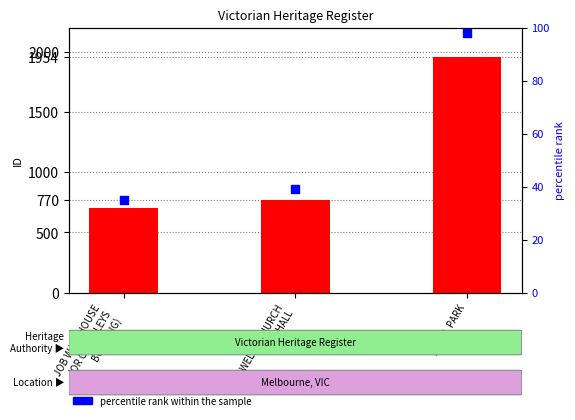

At how many categories does at least one series exceed 932?

1